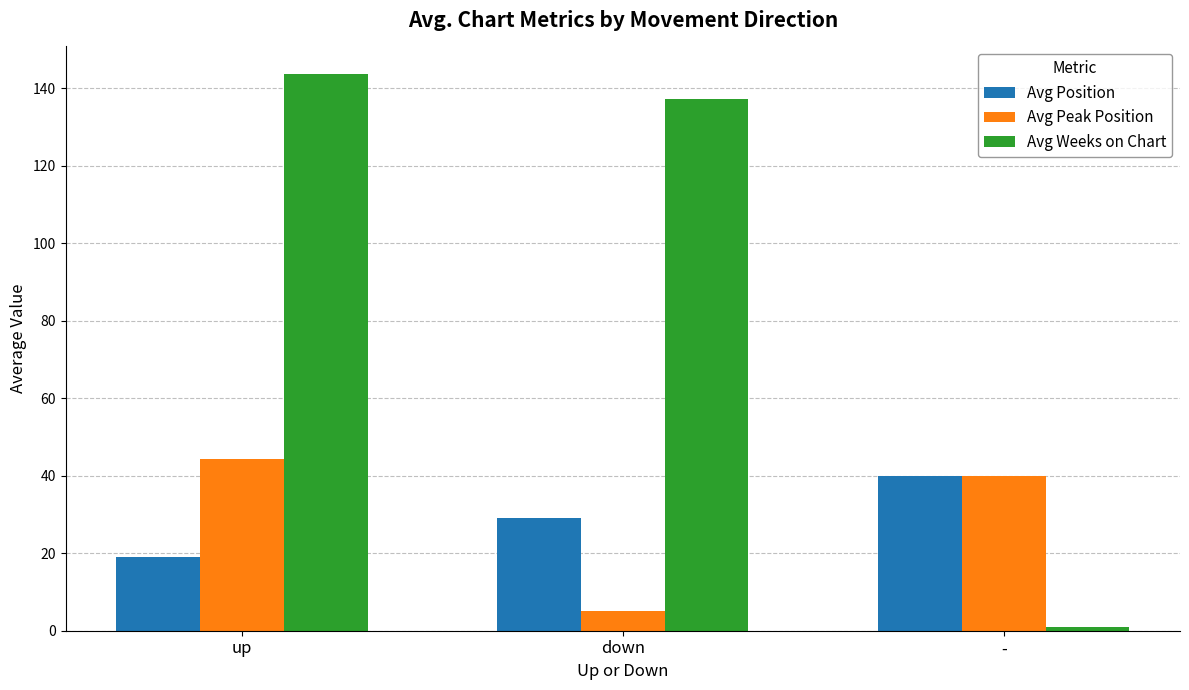

Does the chart contain stacked bars?

No